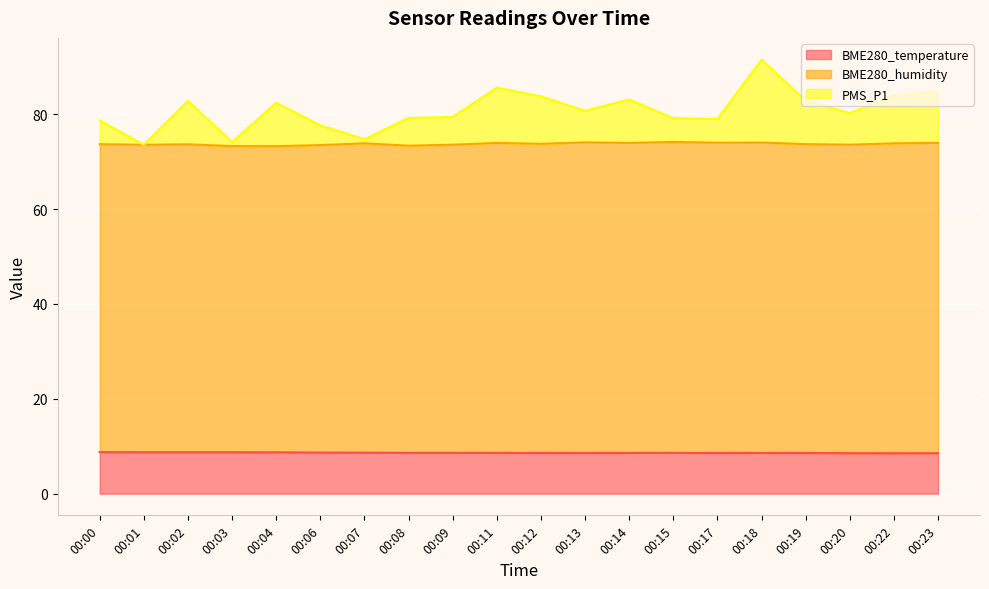

How many lines are shown in the chart?

3